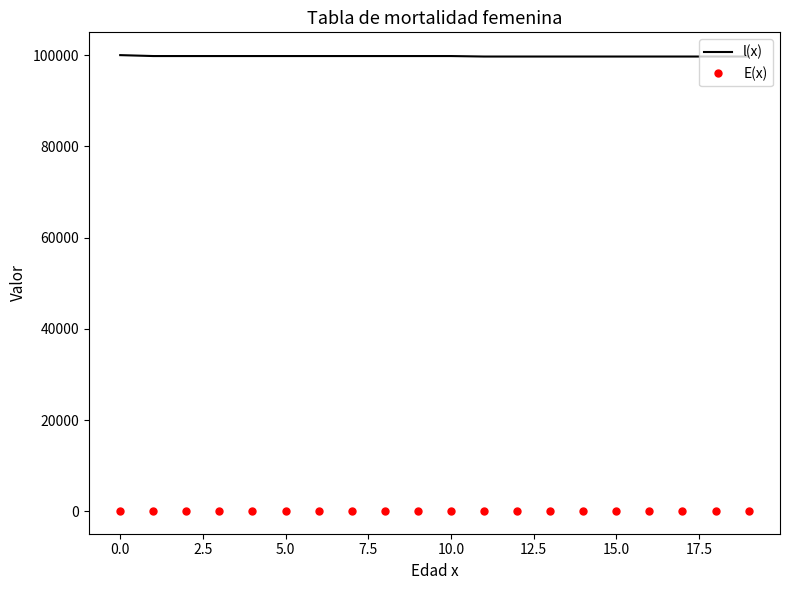

Which series has the largest range (max minus min)?

l(x)